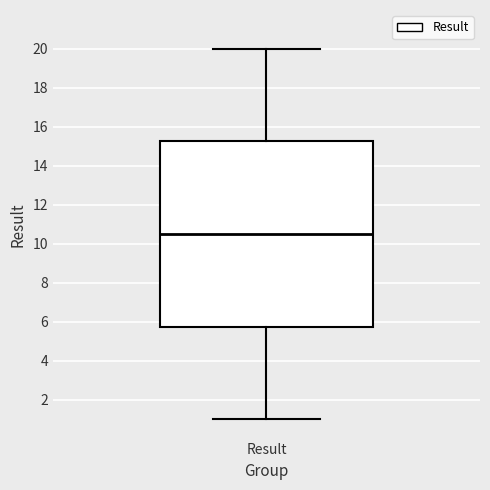

Transcribe this box plot: give where the median line is, the range the box spans, and where the two whiskers end, as read against the y-axis. The values are not printed on the chart, so give them approximately, as read against the axis.

median 10.6, box 5.8 to 15.2, whiskers 1.0 to 20.0